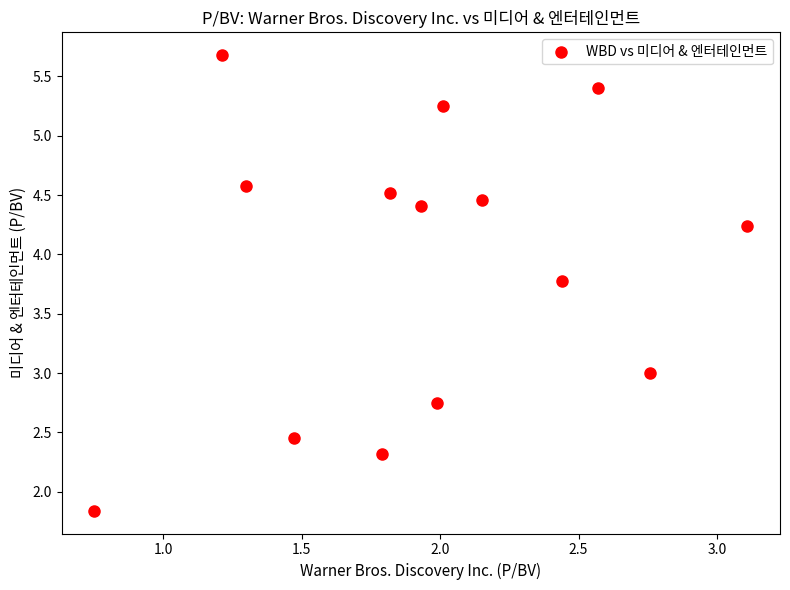

What is the range of X values (max minus min)?

2.4